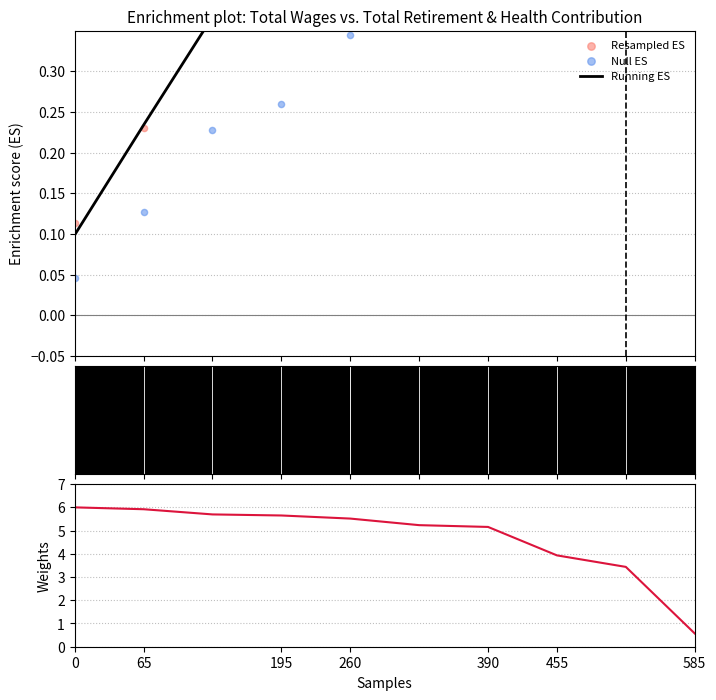

Which series has the largest total across all categories?

Weights